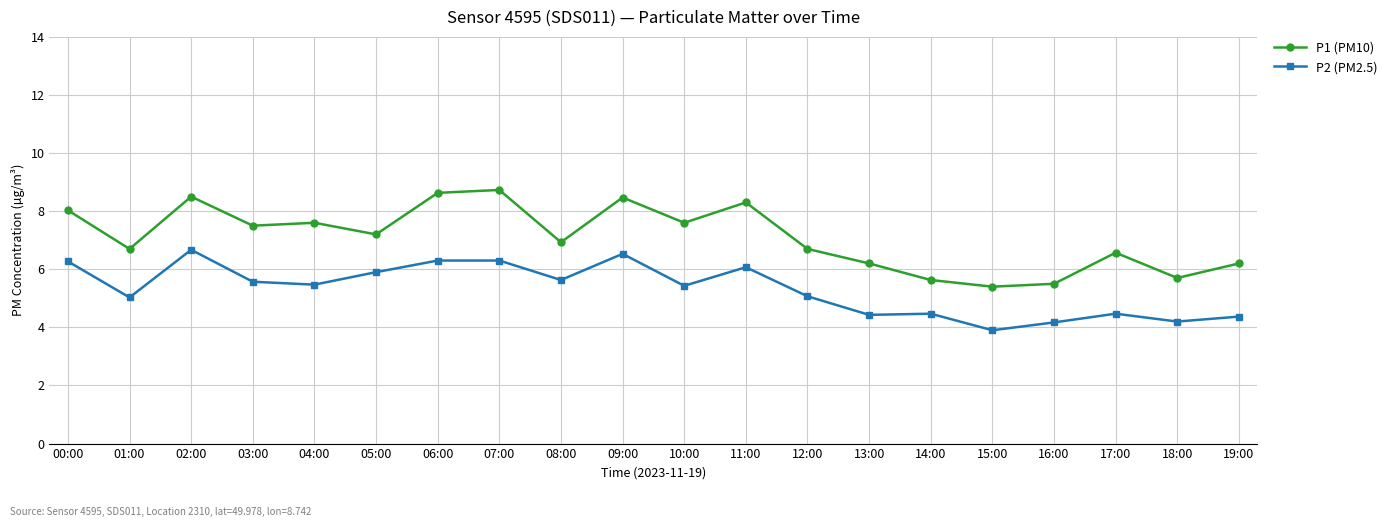

What are all the series names shown in the legend?

P1 (PM10), P2 (PM2.5)